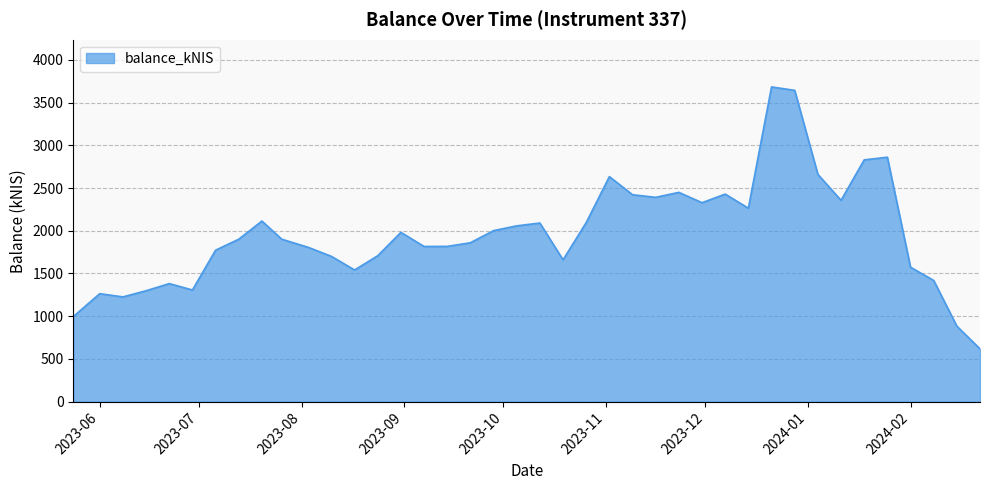

What is the difference between the maximum and minimum values?

3065.6